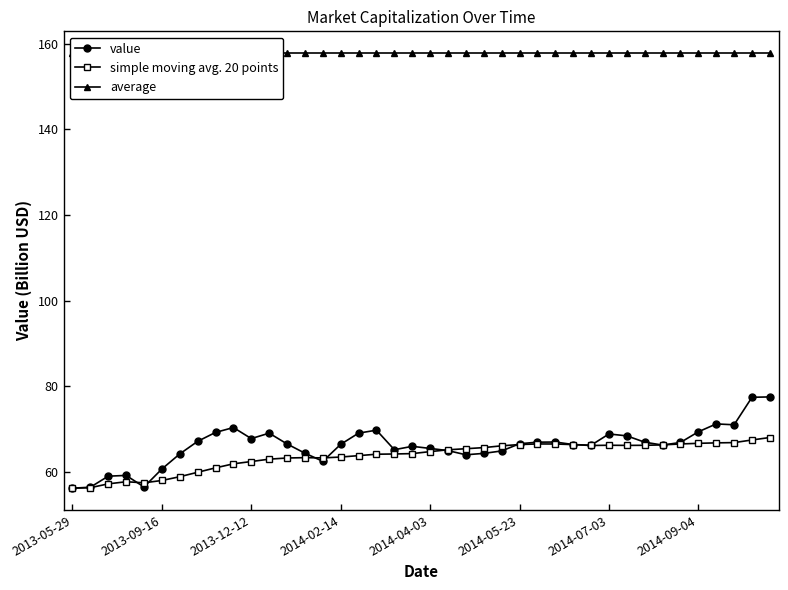

What is the maximum value for value?

77.5